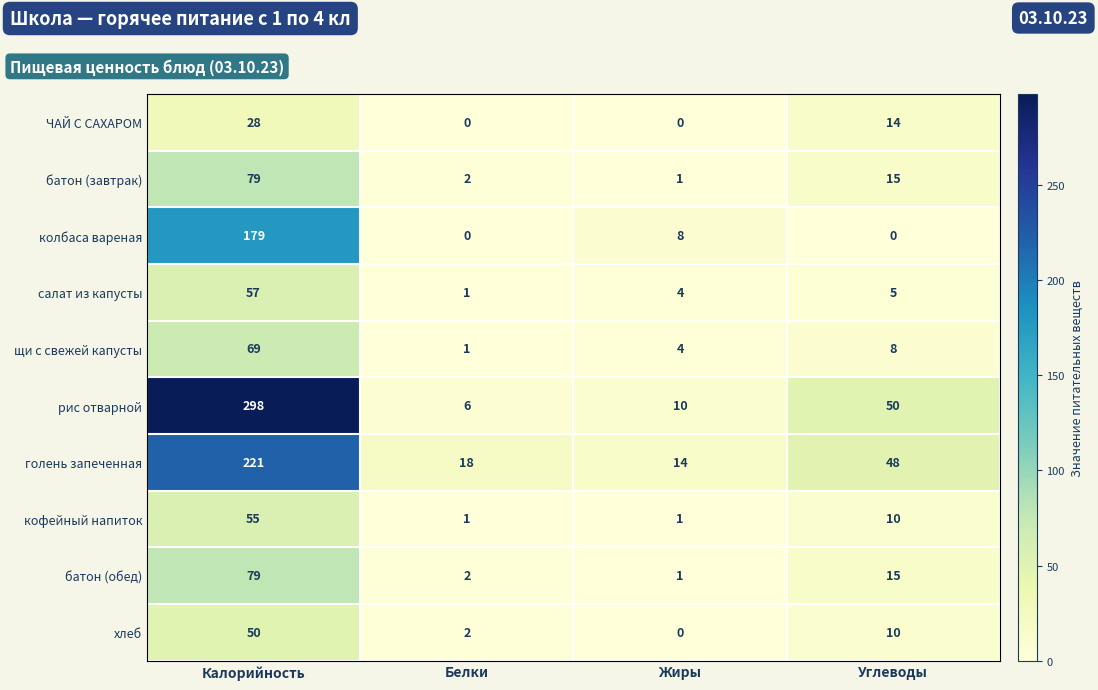

Which series has the largest range (max minus min)?

рис отварной